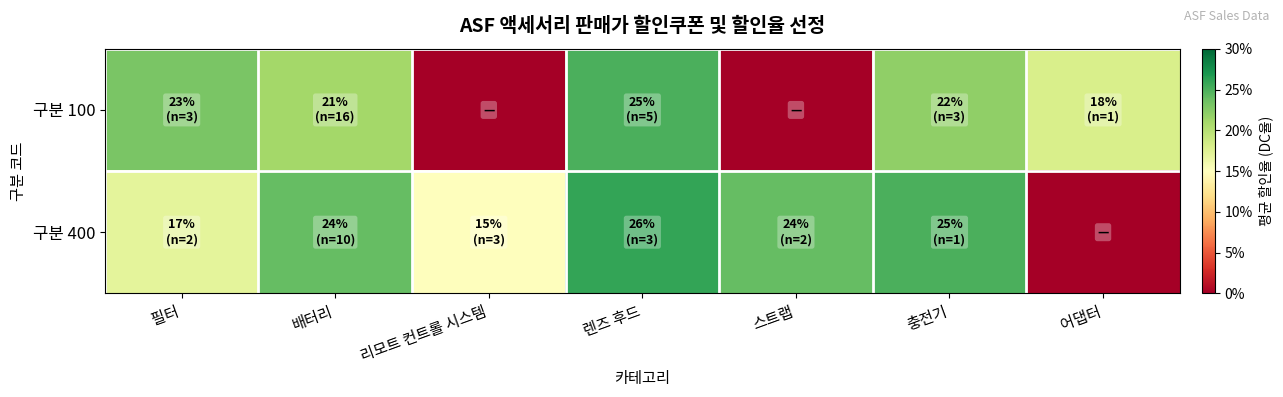

At how many categories does at least one series exceed 0?

7